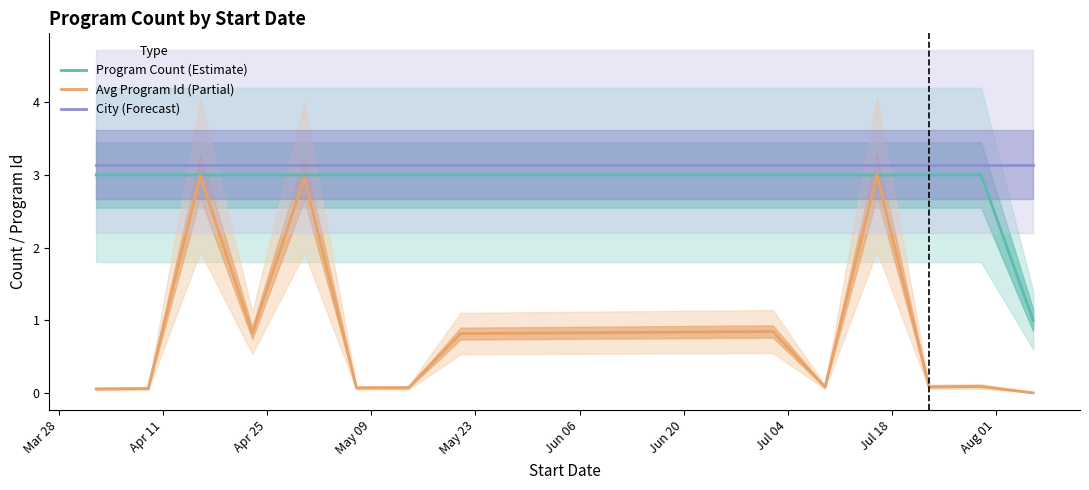

What is the difference between the maximum and second lowest values in the Avg Program Id (Partial) series?

2.9